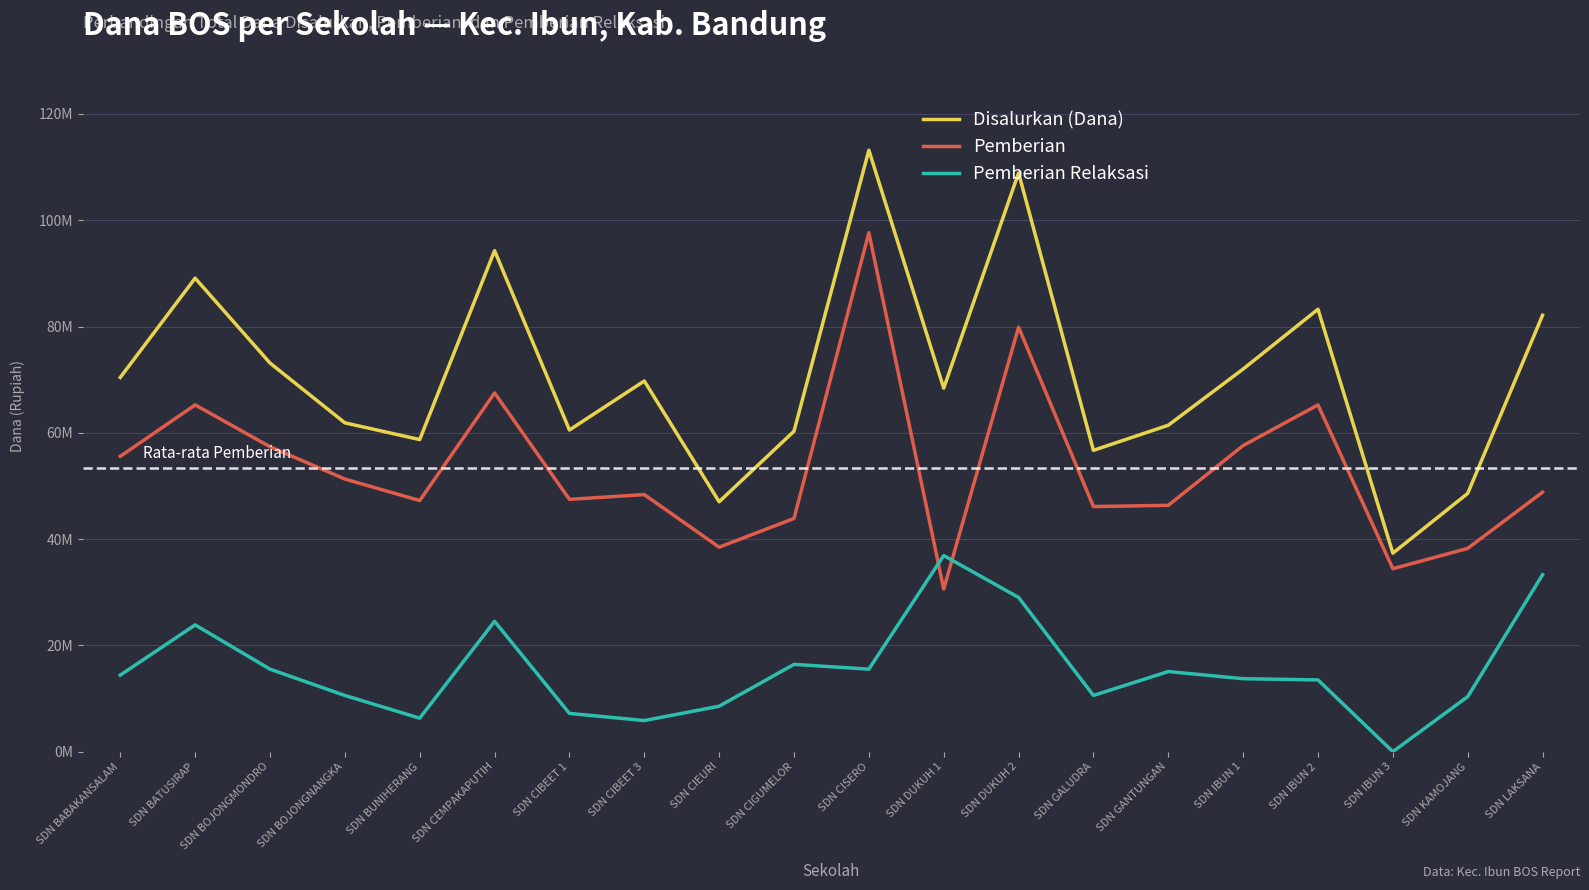

What is the value of the Pemberian point at the 14th from the left?

46125000